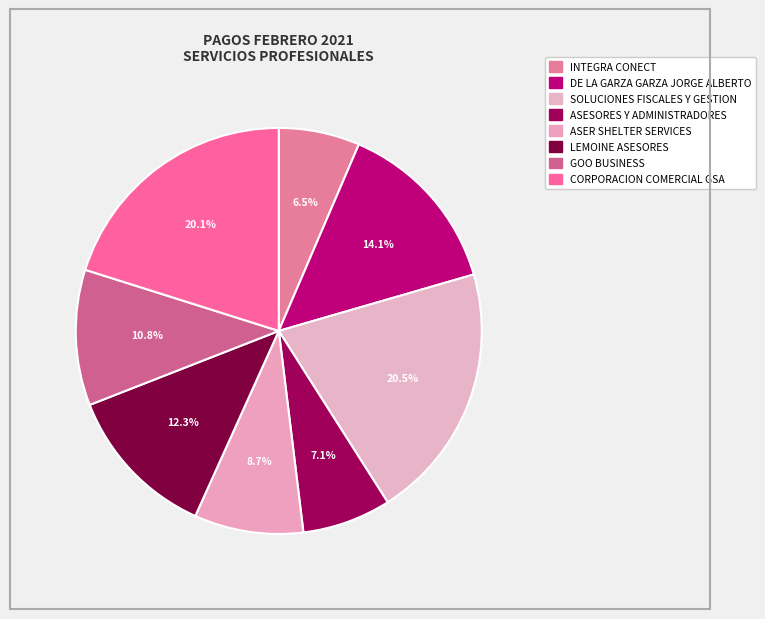

Combined, do SOLUCIONES FISCALES Y GESTION and GOO BUSINESS account for over 50%?

No